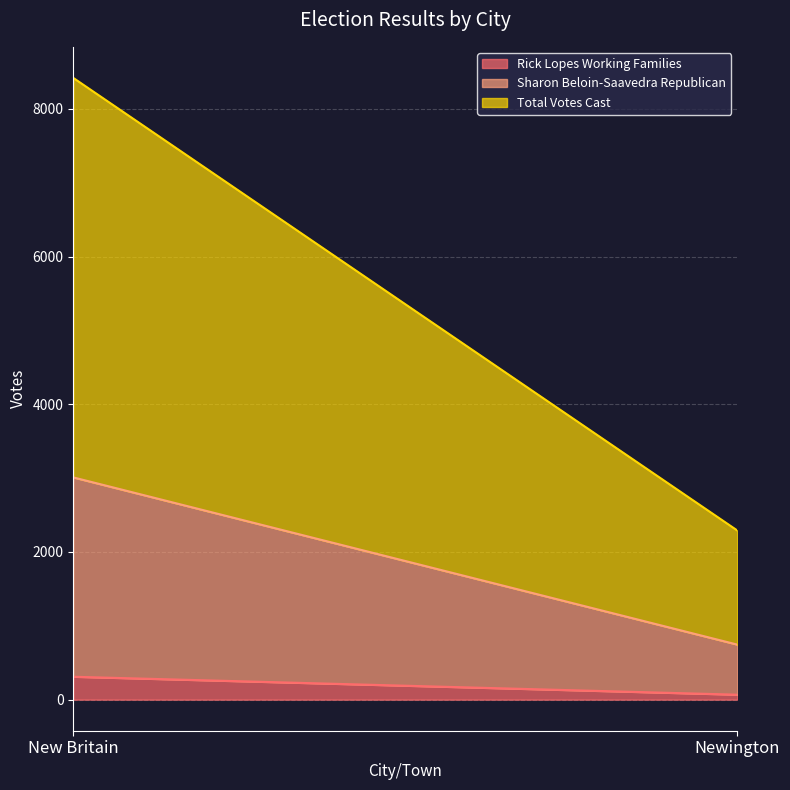

Reading right to left, transcribe all the data shown in this chart.

Rick Lopes Working Families: Newington=67	New Britain=310
Sharon Beloin-Saavedra Republican: Newington=678	New Britain=2699
Total Votes Cast: Newington=1545	New Britain=5409